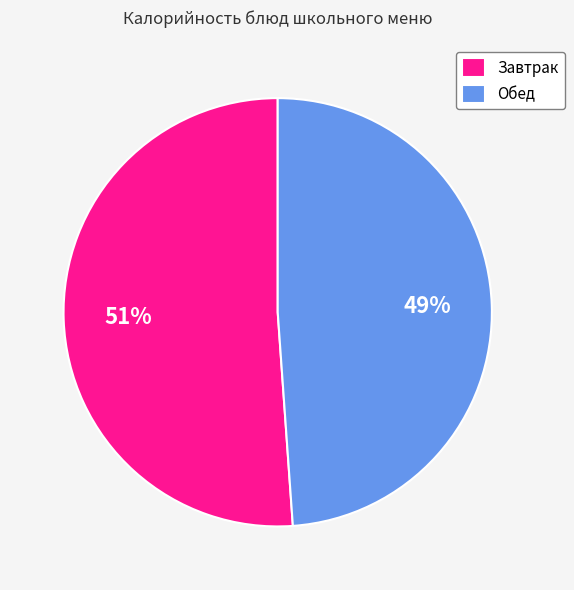

Is it true that Обед is 36% of the pie?

False